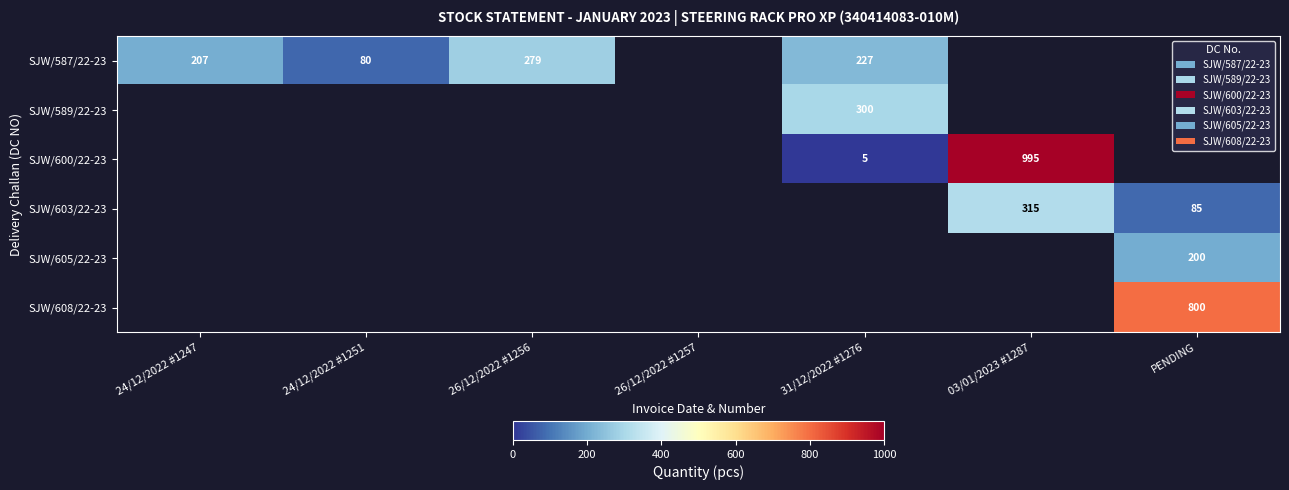

The SJW/600/22-23 series shows 995 at 03/01/2023 #1287. True or false?

True